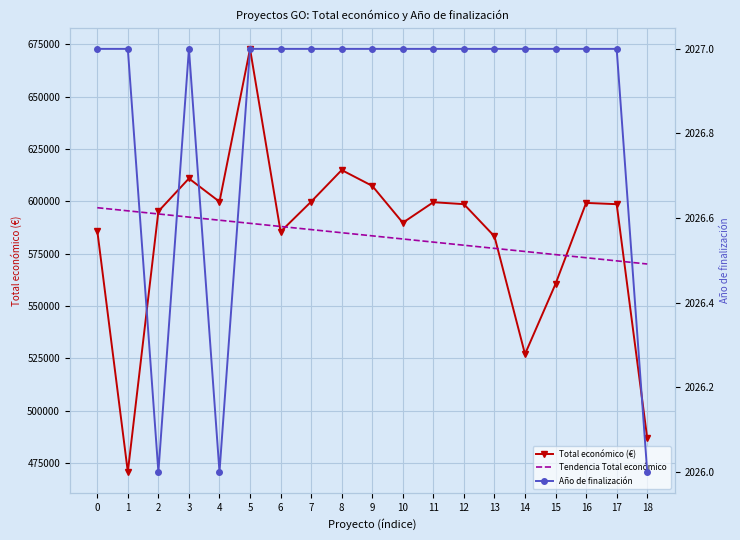

Reading left to right, transcribe all the data shown in this chart.

Total económico (€): 585914.0	470675.0	595173.0	610889.0	599779.0	672807.0	585460.0	599792.0	614907.0	607342.0	589731.0	599540.0	598609.0	583223.0	526962.0	560529.0	599211.0	598597.0	486756.0
Tendencia Total económico: 596914.4	595420.4	593926.4	592432.4	590938.3	589444.3	587950.3	586456.3	584962.2	583468.2	581974.2	580480.2	578986.1	577492.1	575998.1	574504.1	573010.0	571516.0	570022.0
Año de finalización: 2027.0	2027.0	2026.0	2027.0	2026.0	2027.0	2027.0	2027.0	2027.0	2027.0	2027.0	2027.0	2027.0	2027.0	2027.0	2027.0	2027.0	2027.0	2026.0